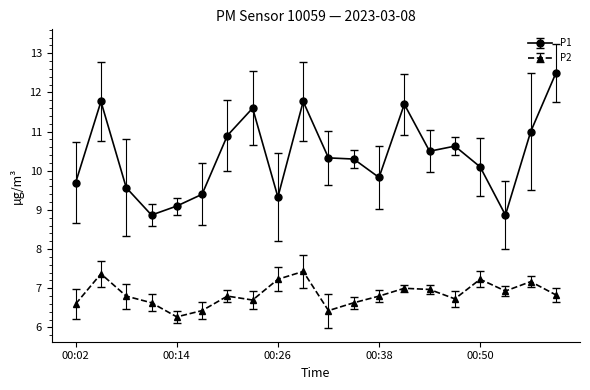

What is the minimum value shown in the chart?

6.3